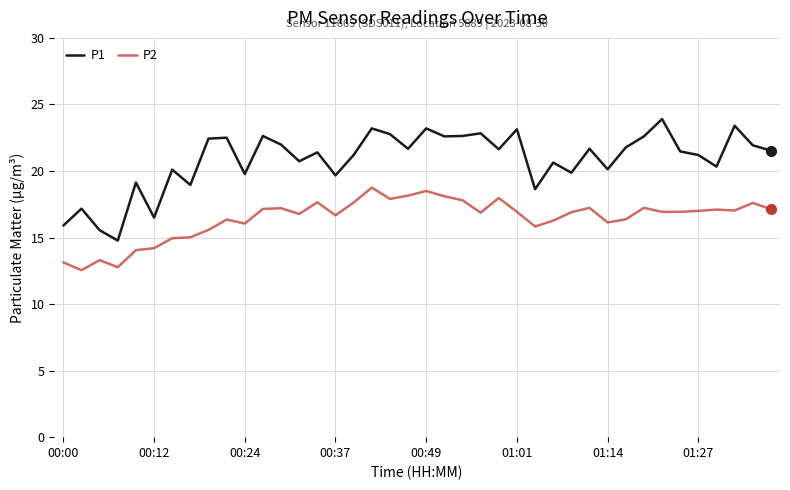

In P1, how many points are lower than both neighbors (excluding endpoints)?

13